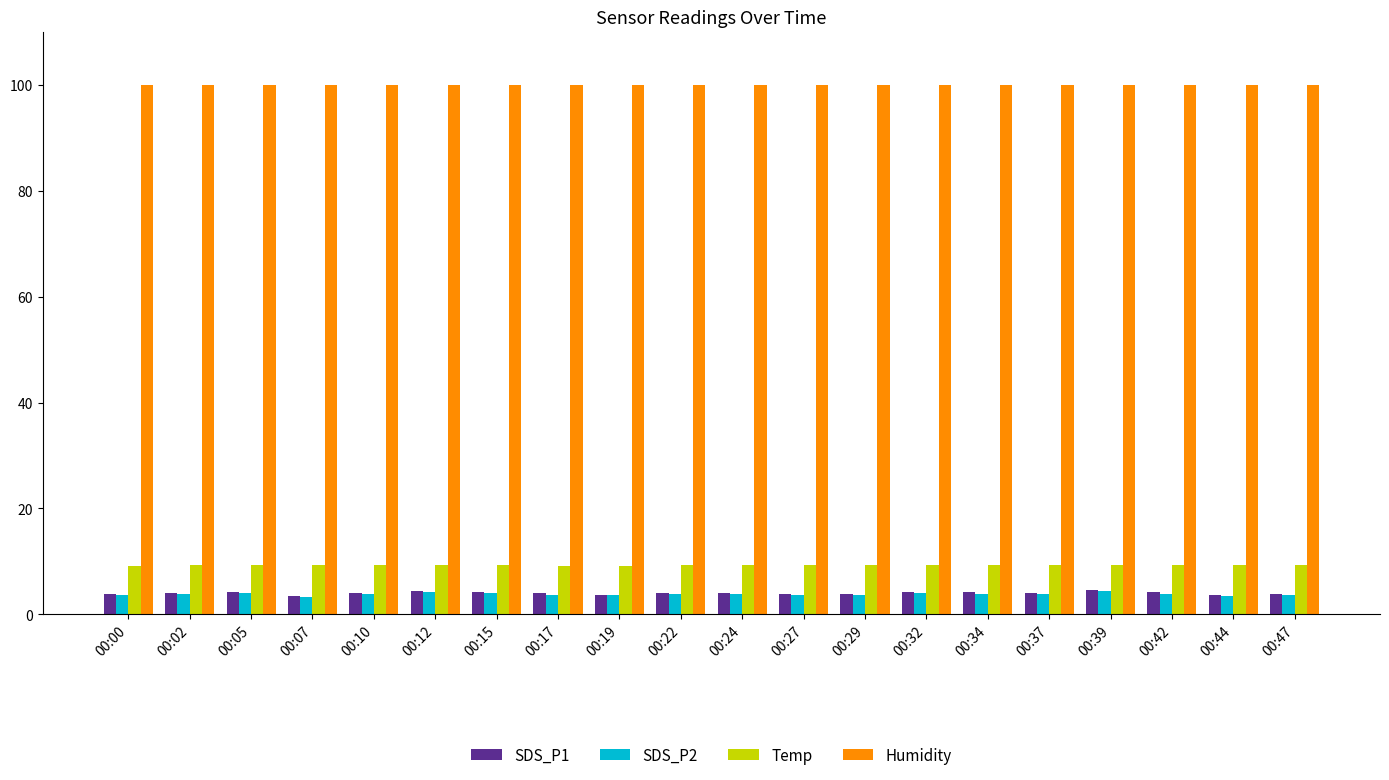

The value of SDS_P1 at 00:42 is 4.2. True or false?

True